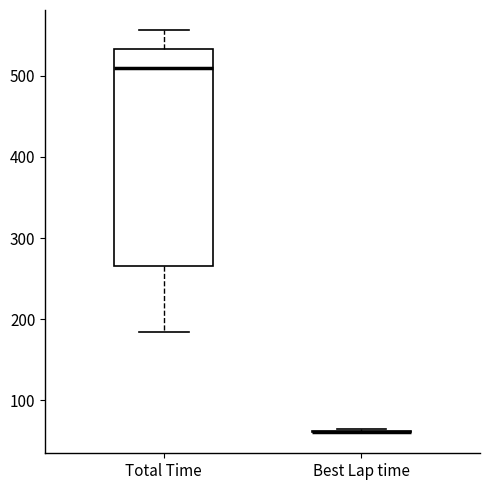

Reading left to right, read every box against the y-axis: the position of its median line, the range the box covers, and the ends of its whiskers. The values are not printed on the chart, so give them approximately, as read against the axis.

Total Time: median 510, box 270 to 530, whiskers 180 to 560
Best Lap time: box collapsed to a line at 60, whiskers 60 to 60